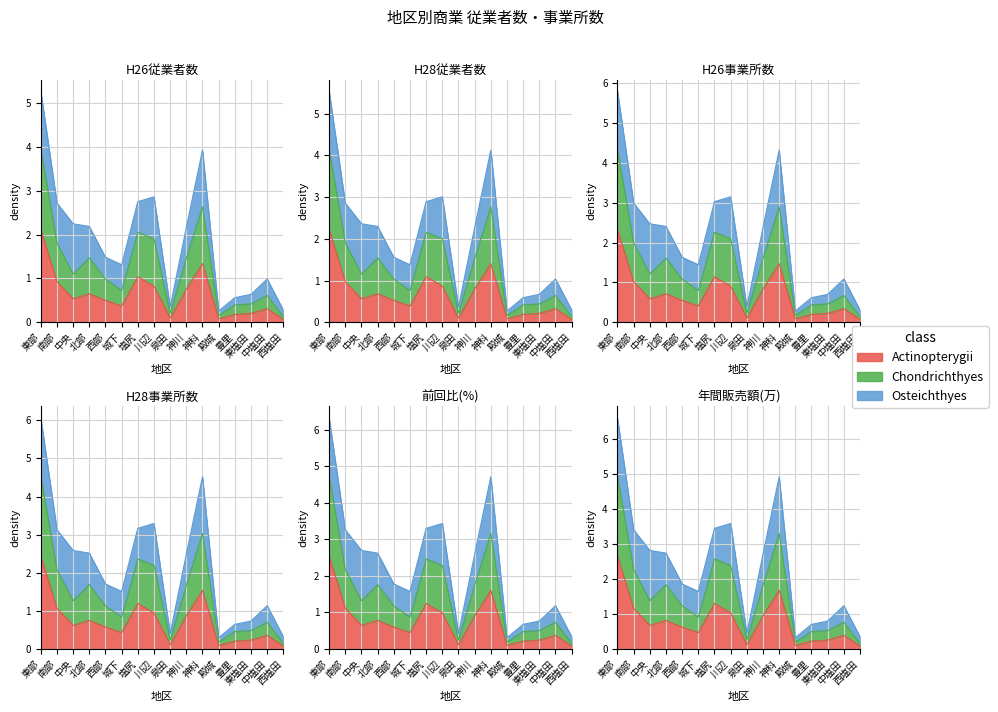

What is the sum of all Actinopterygii values?

10.0